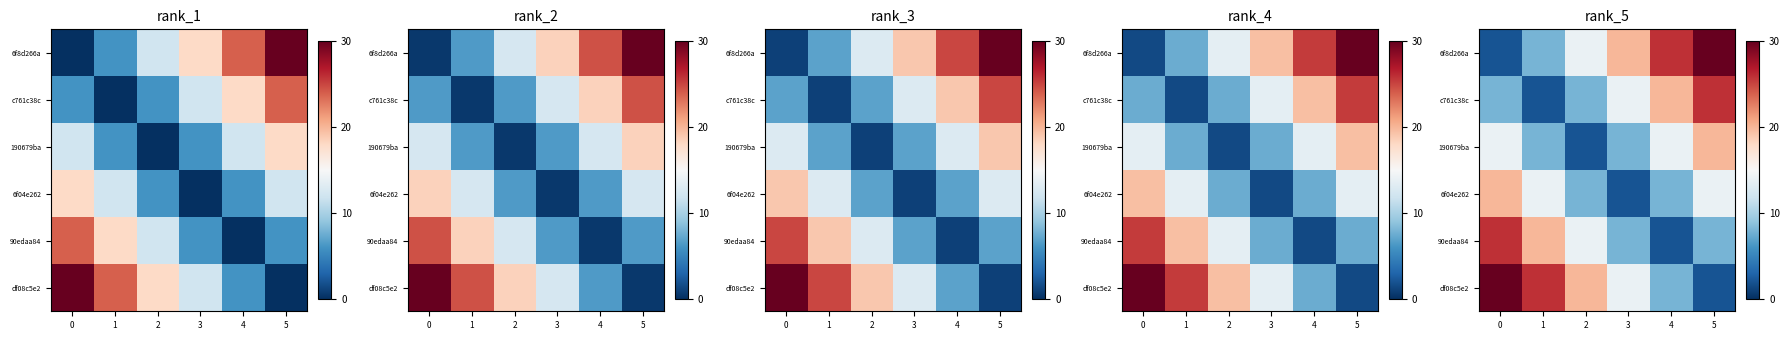

Which series changed the most between 2 and 3?

6f8d266a